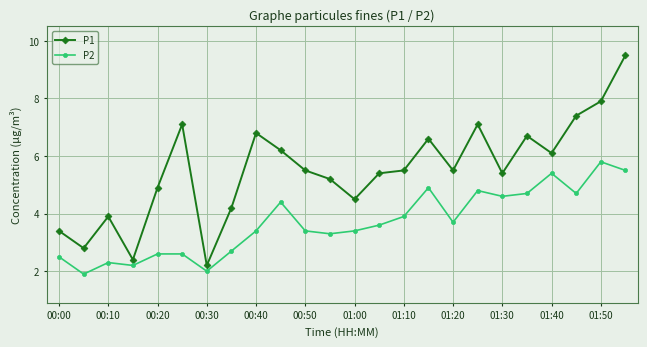

Rank the series by their maximum value, from highest to lowest.

P1, P2